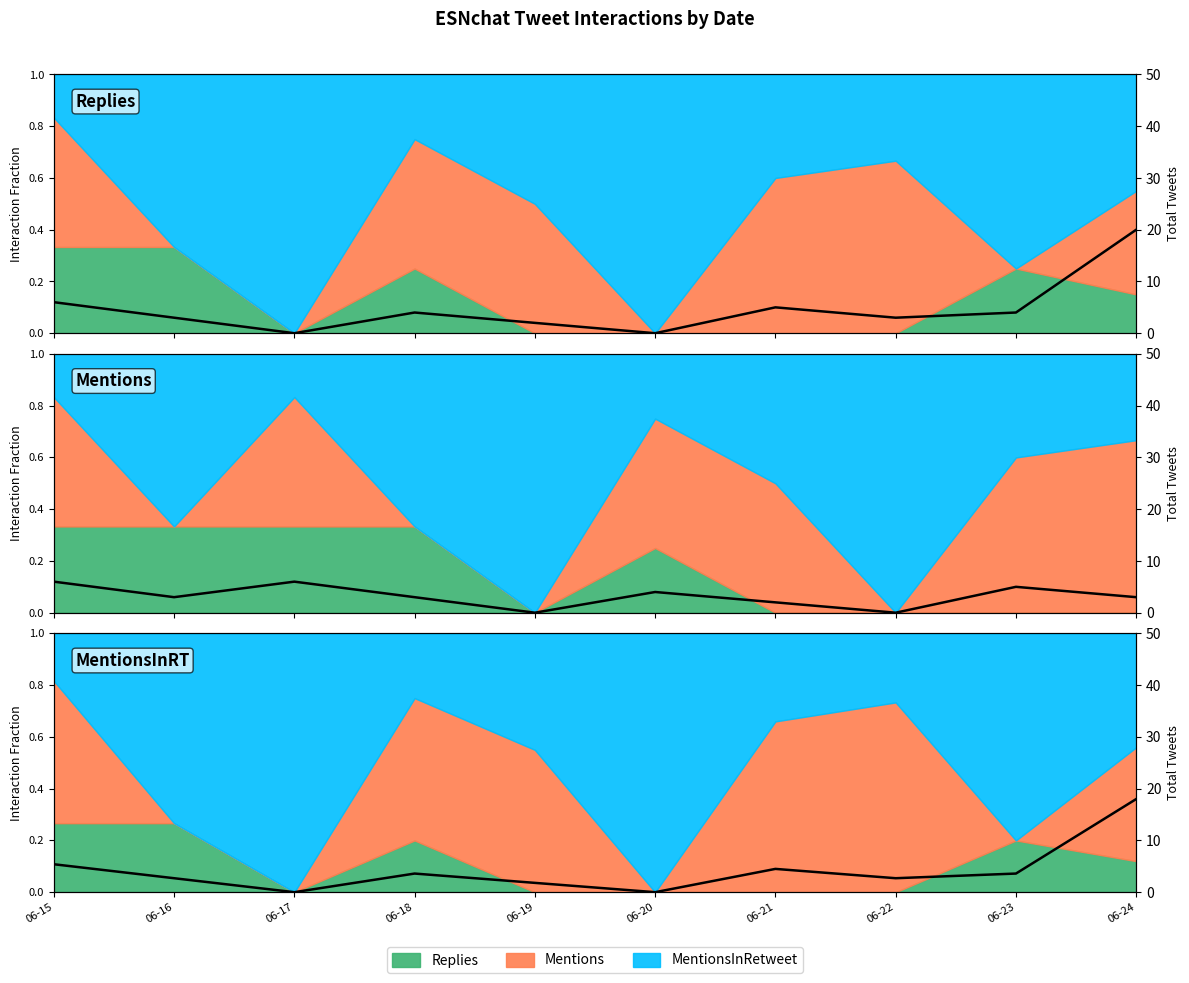

What is the maximum value shown in the chart?

18.0